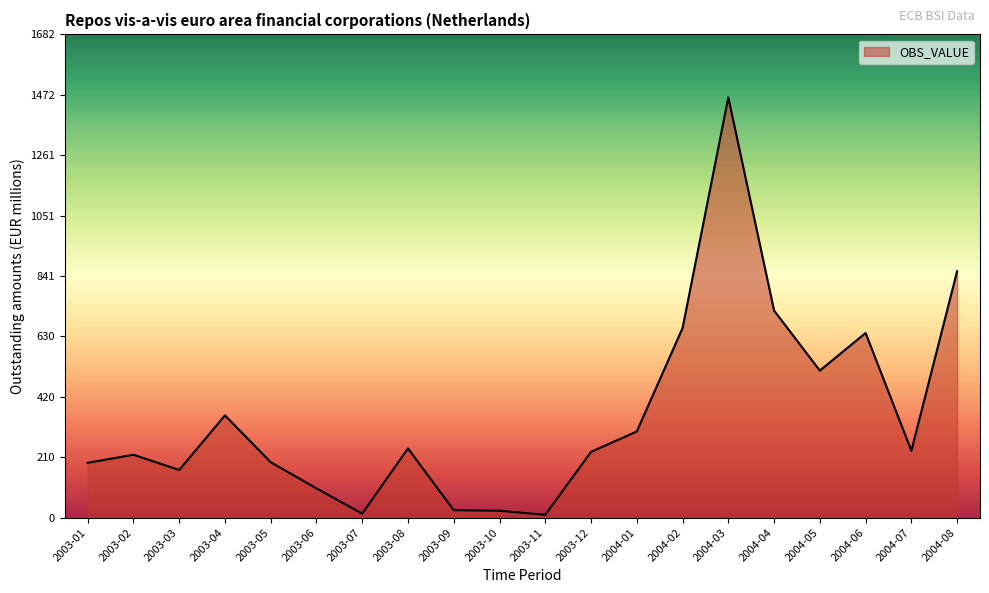

What is the ratio of the value at 2003-08 to the value at 2003-02?

1.1